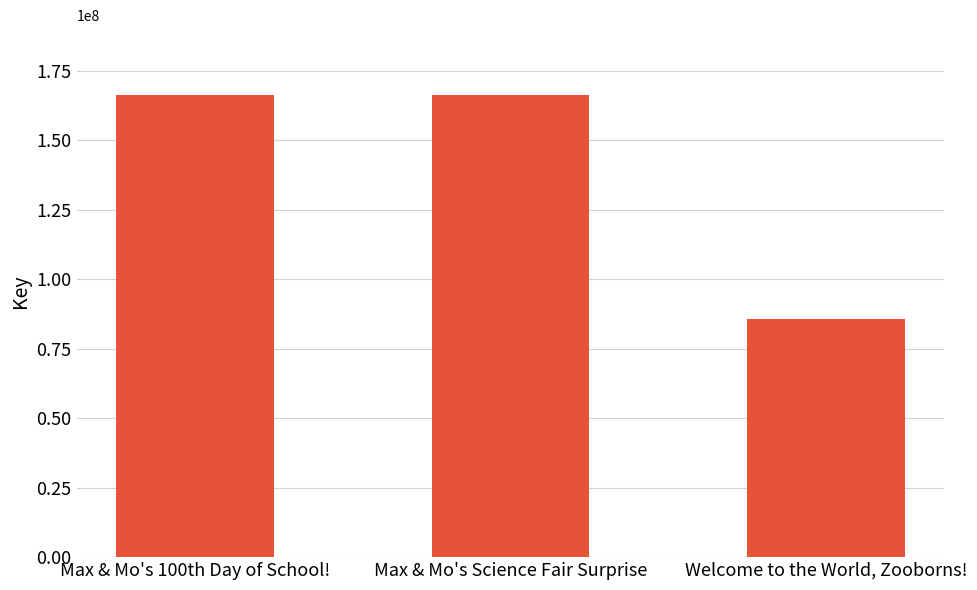

At which label is the value closest to 126077960?

Max & Mo's Science Fair Surprise